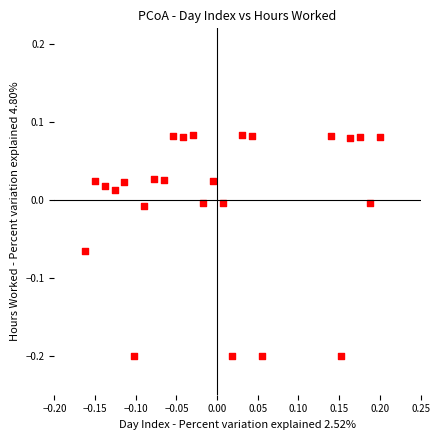

What is the range of X values (max minus min)?

0.4